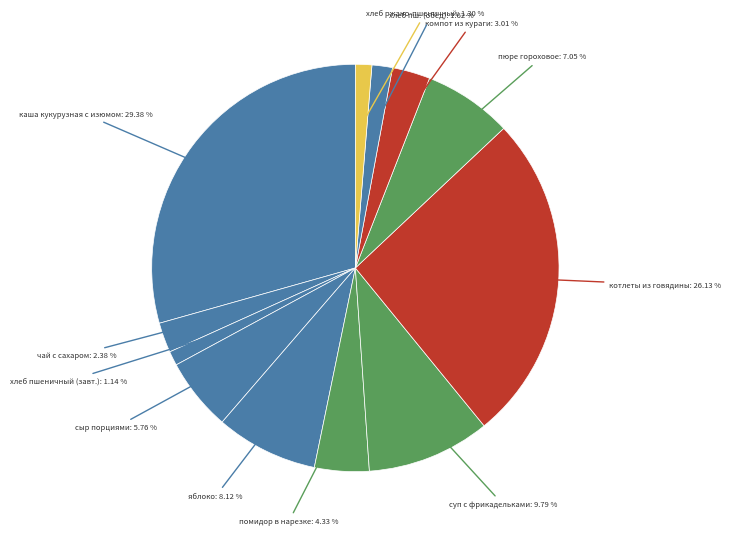

Which has a higher value, суп с фрикадельками or каша кукурузная с изюмом?

каша кукурузная с изюмом